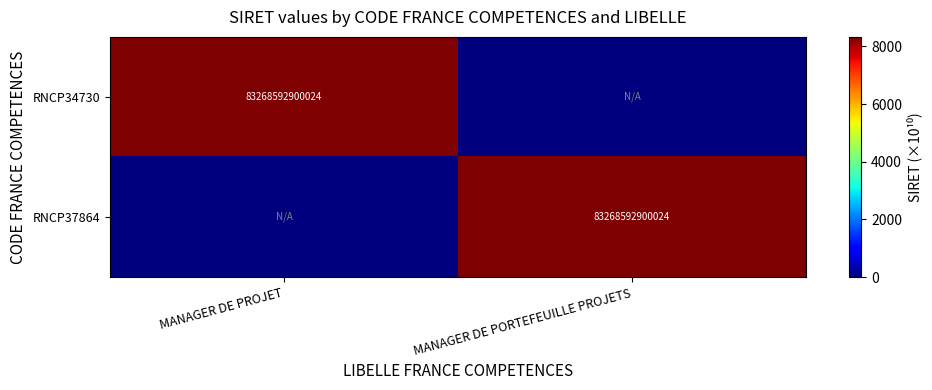

Is it true that RNCP37864 equals 133240903506255 at MANAGER DE PORTEFEUILLE PROJETS?

False